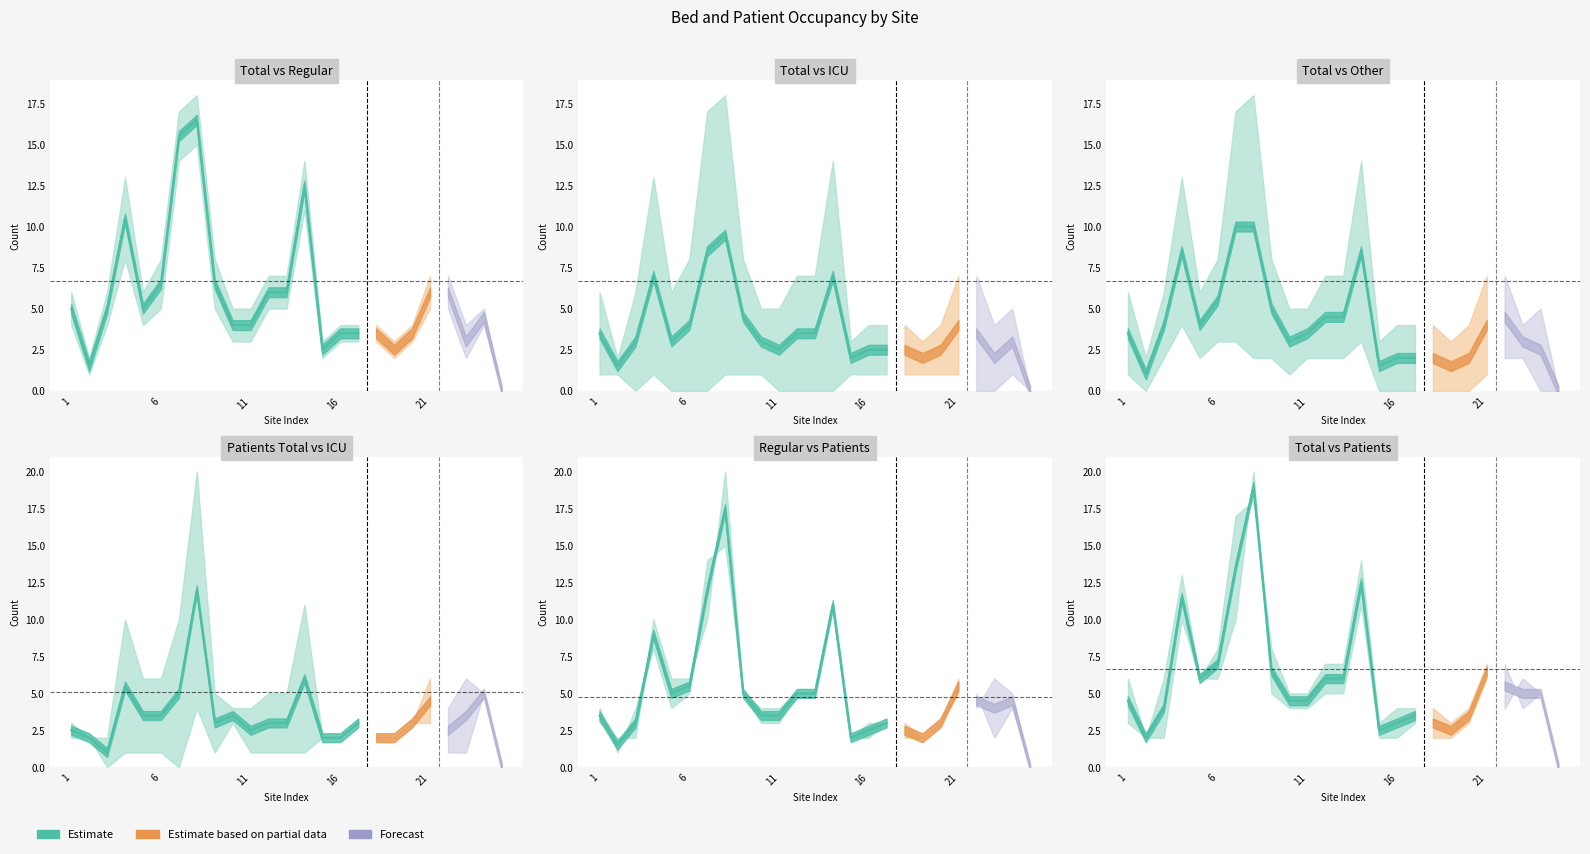

How many values in the Regular Beds series exceed 4?

10